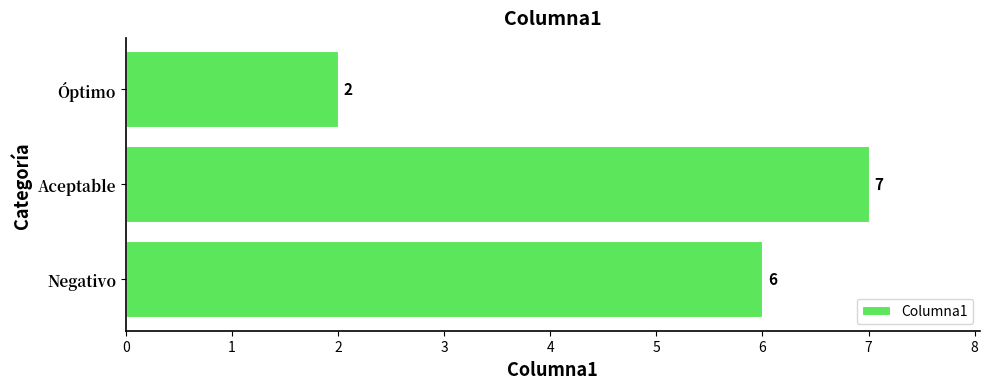

How many data points are less than 6?

1